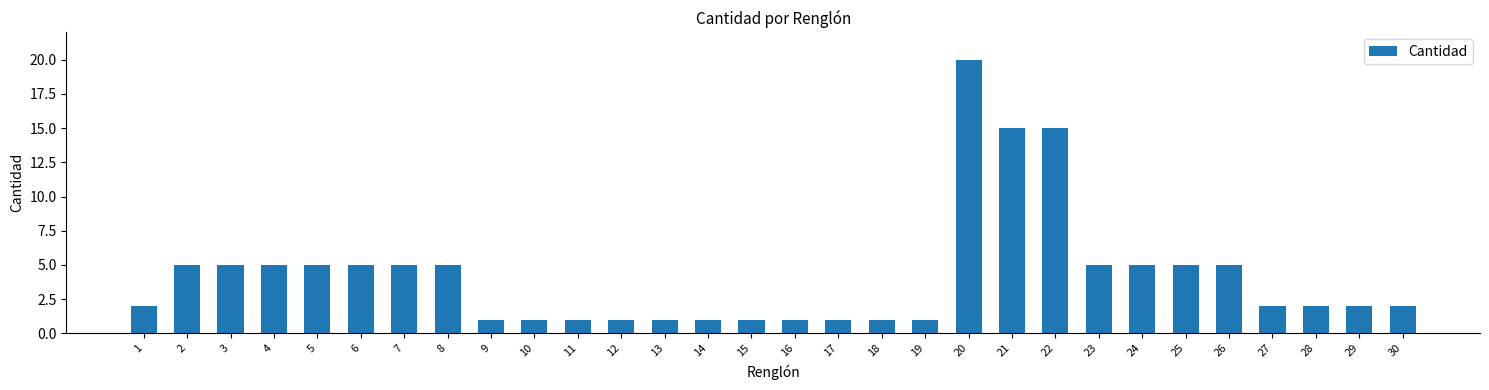

Reading right to left, what are all the values shown in this chart?

2	2	2	2	5	5	5	5	15	15	20	1	1	1	1	1	1	1	1	1	1	1	5	5	5	5	5	5	5	2